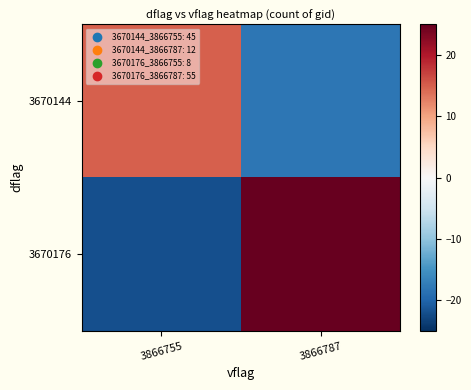

Count the number of categories in the chart.

2